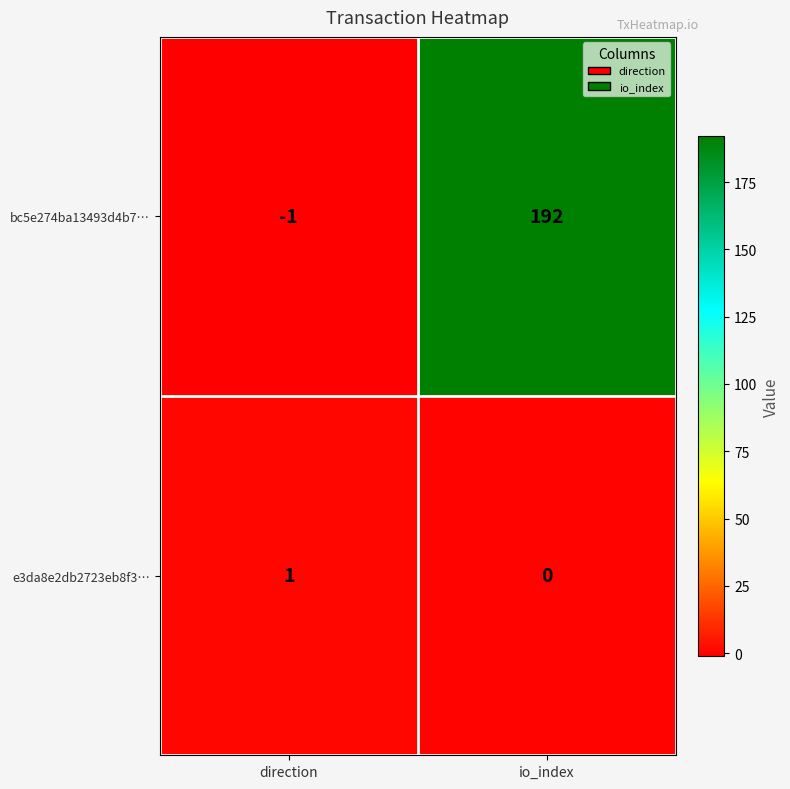

How many data points in bc5e274ba13493d4b7… are less than 192?

1